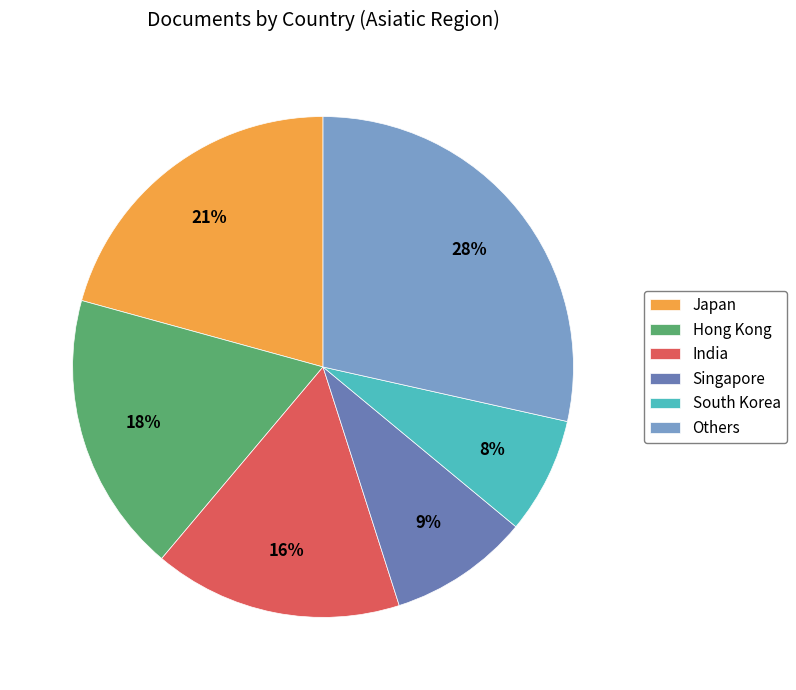

The Singapore slice represents 9% of the pie. True or false?

True